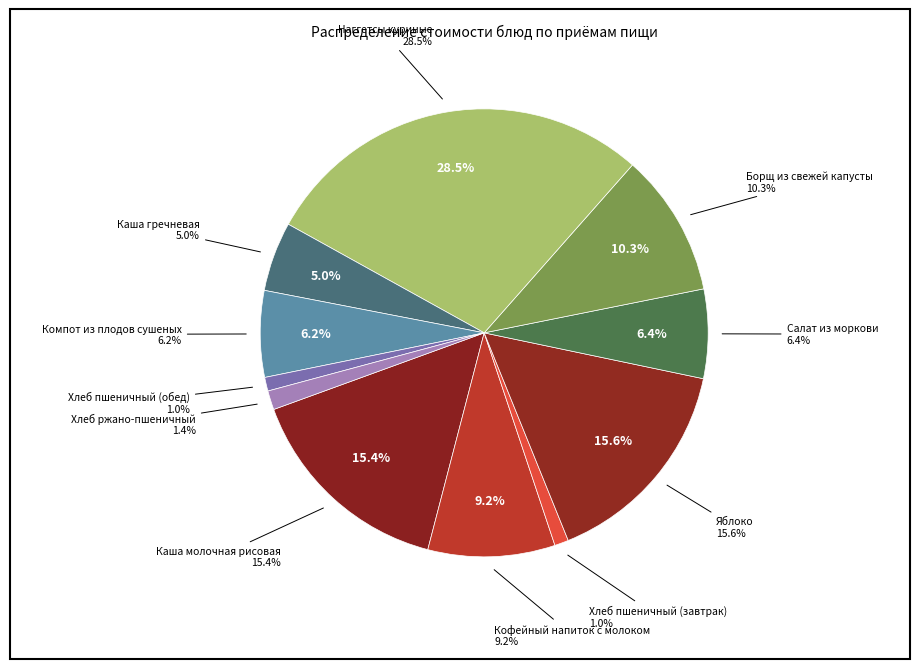

To the nearest percent, what is the combined percentage of Хлеб пшеничный (завтрак) and Кофейный напиток с молоком?

10%